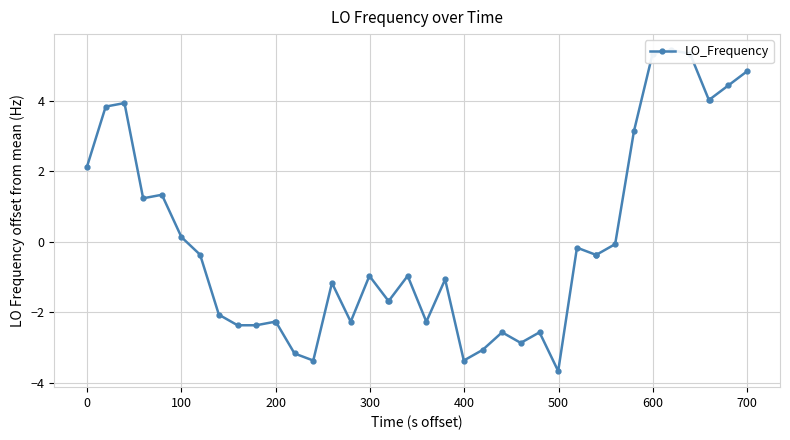

The value at 19 is -0.4. True or false?

False